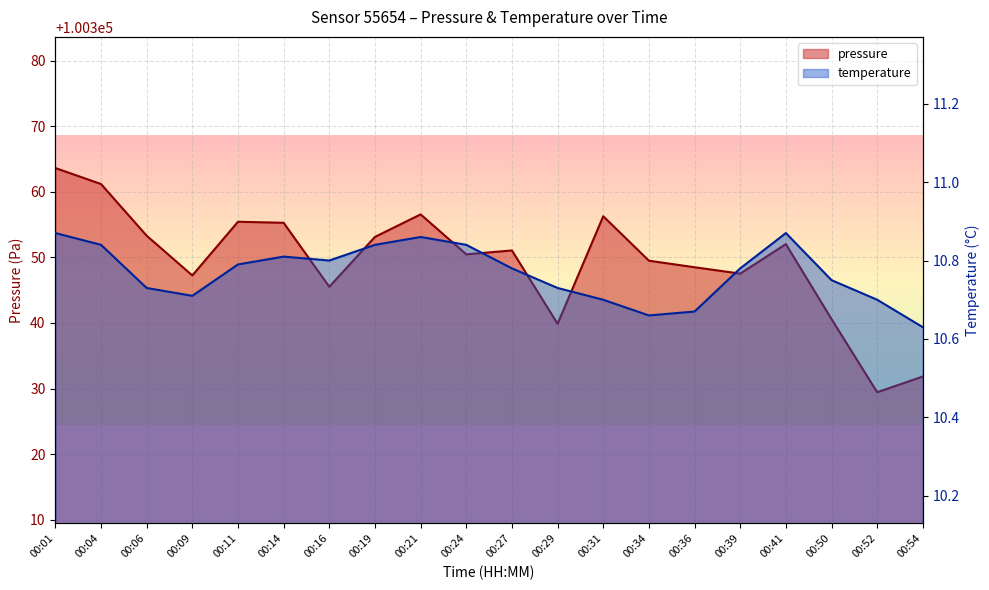

List the series in order of their overall mean, highest first.

pressure, temperature